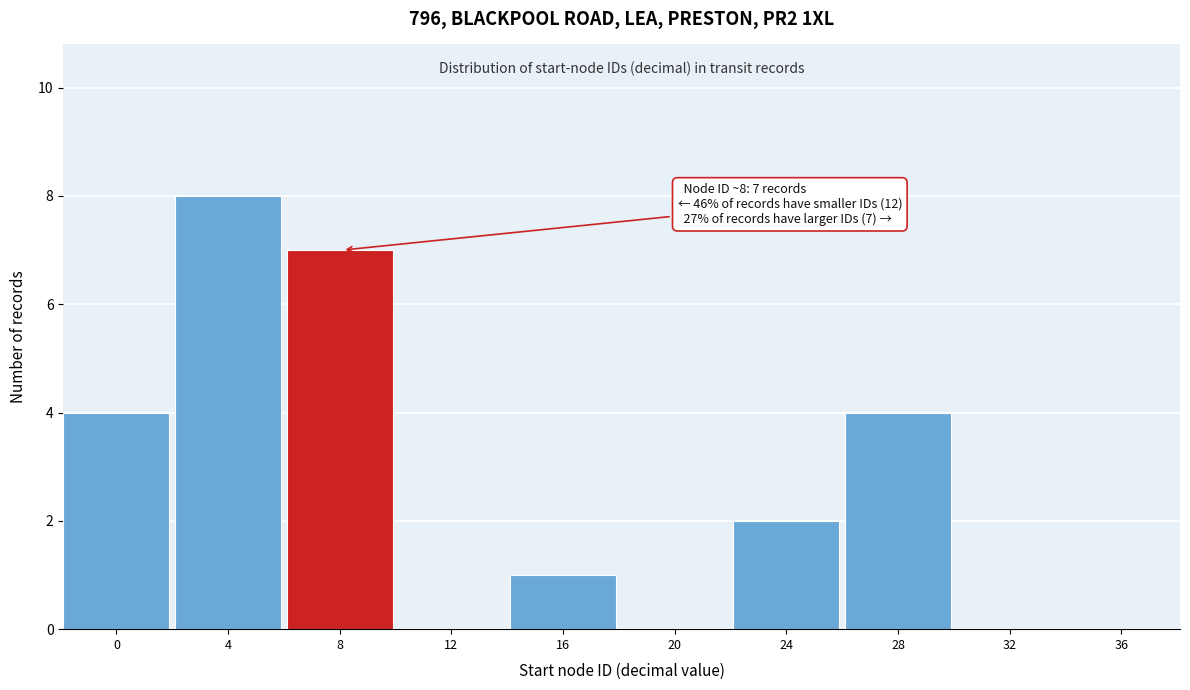

Reading left to right, list all the values displayed in this chart.

0=4	4=8	8=7	12=0	16=1	20=0	24=2	28=4	32=0	36=0